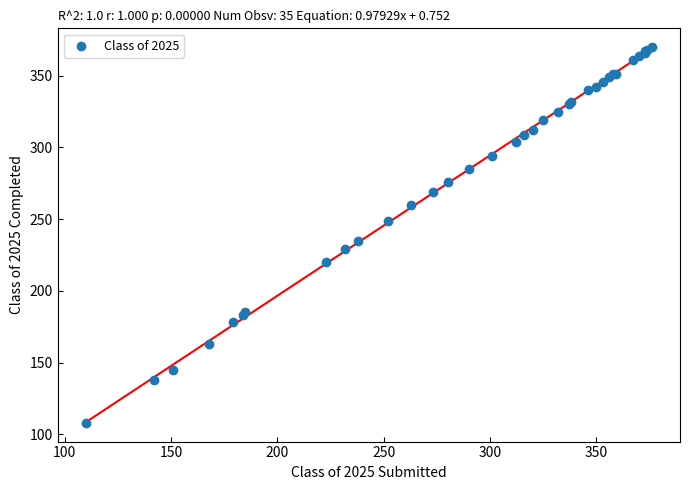

What Y value in the scatter plot is closest to 239?

235